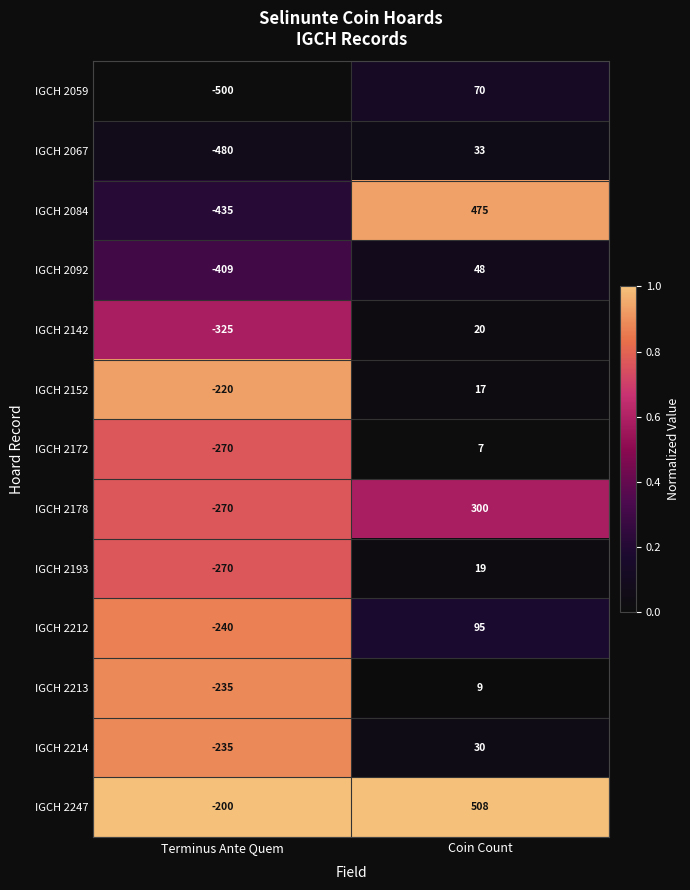

What is the sum of the IGCH 2152 values at Terminus Ante Quem and Coin Count?

-203